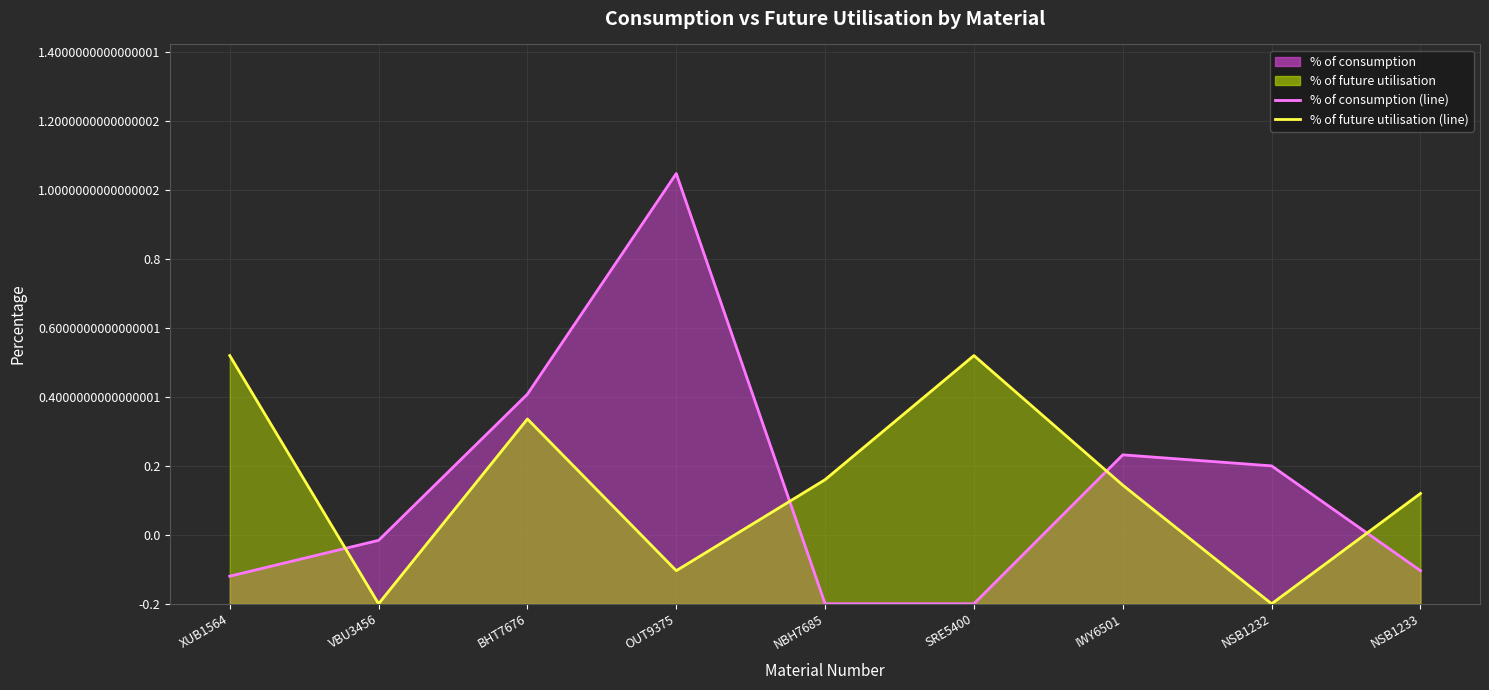

How many distinct data groups are displayed?

2